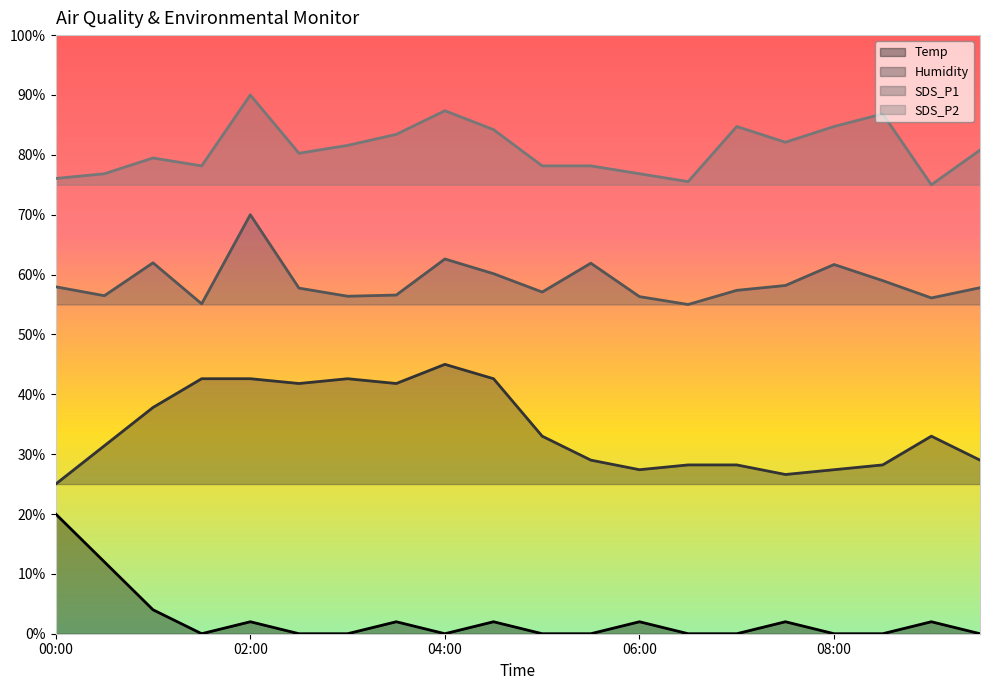

Reading right to left, transcribe all the data shown in this chart.

Temp: 0.0	0.0	0.0	0.0	0.0	0.0	0.0	0.0	0.0	0.0	0.0	0.0	0.0	0.0	0.0	0.0	0.0	0.0	0.1	0.2
Humidity: 0.3	0.3	0.3	0.3	0.3	0.3	0.3	0.3	0.3	0.3	0.4	0.5	0.4	0.4	0.4	0.4	0.4	0.4	0.3	0.2
SDS_P1: 0.6	0.6	0.6	0.6	0.6	0.6	0.6	0.6	0.6	0.6	0.6	0.6	0.6	0.6	0.6	0.7	0.6	0.6	0.6	0.6
SDS_P2: 0.8	0.8	0.9	0.8	0.8	0.8	0.8	0.8	0.8	0.8	0.8	0.9	0.8	0.8	0.8	0.9	0.8	0.8	0.8	0.8